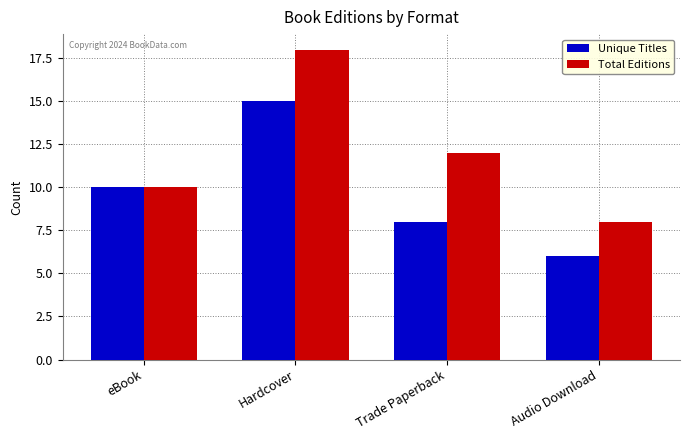

Is it true that Total Editions equals 18 at Hardcover?

True